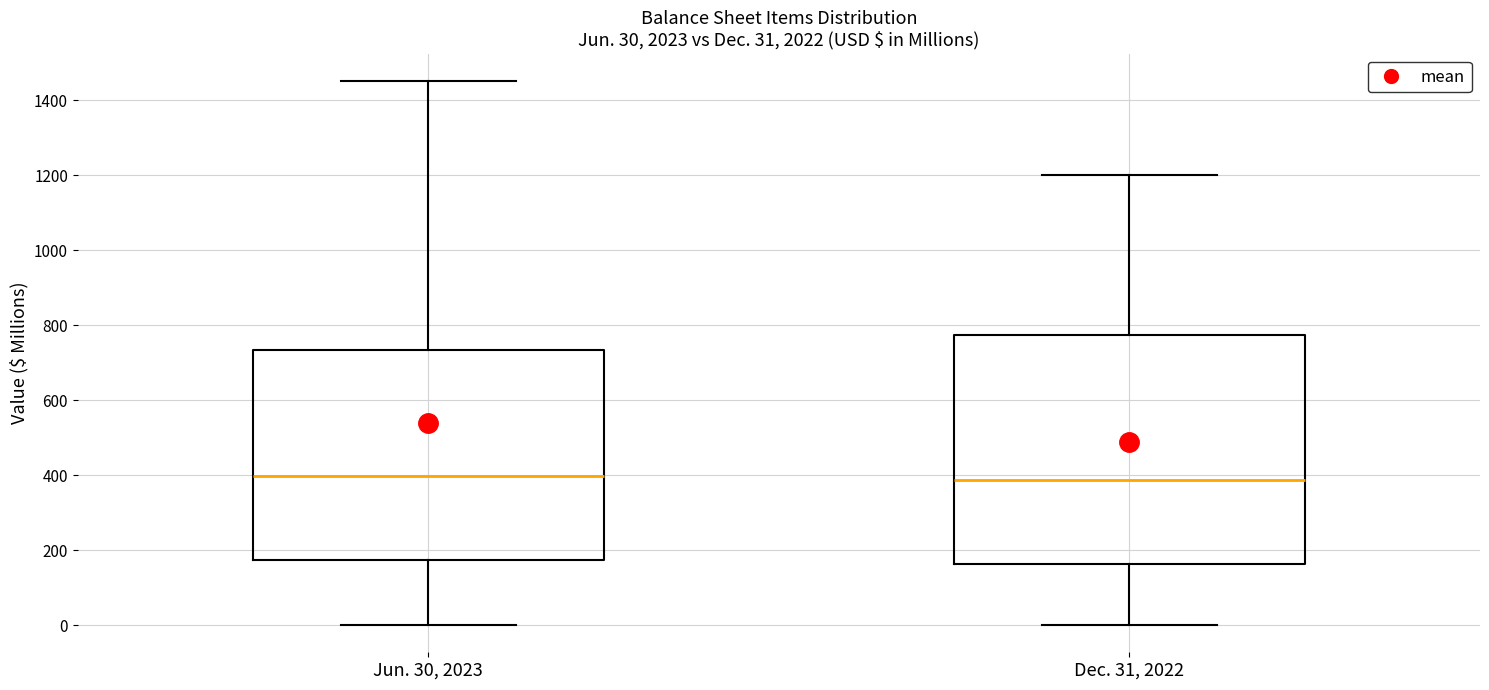

Comparing the boxes themselves (not the whiskers), which one is the tallest?

Dec. 31, 2022